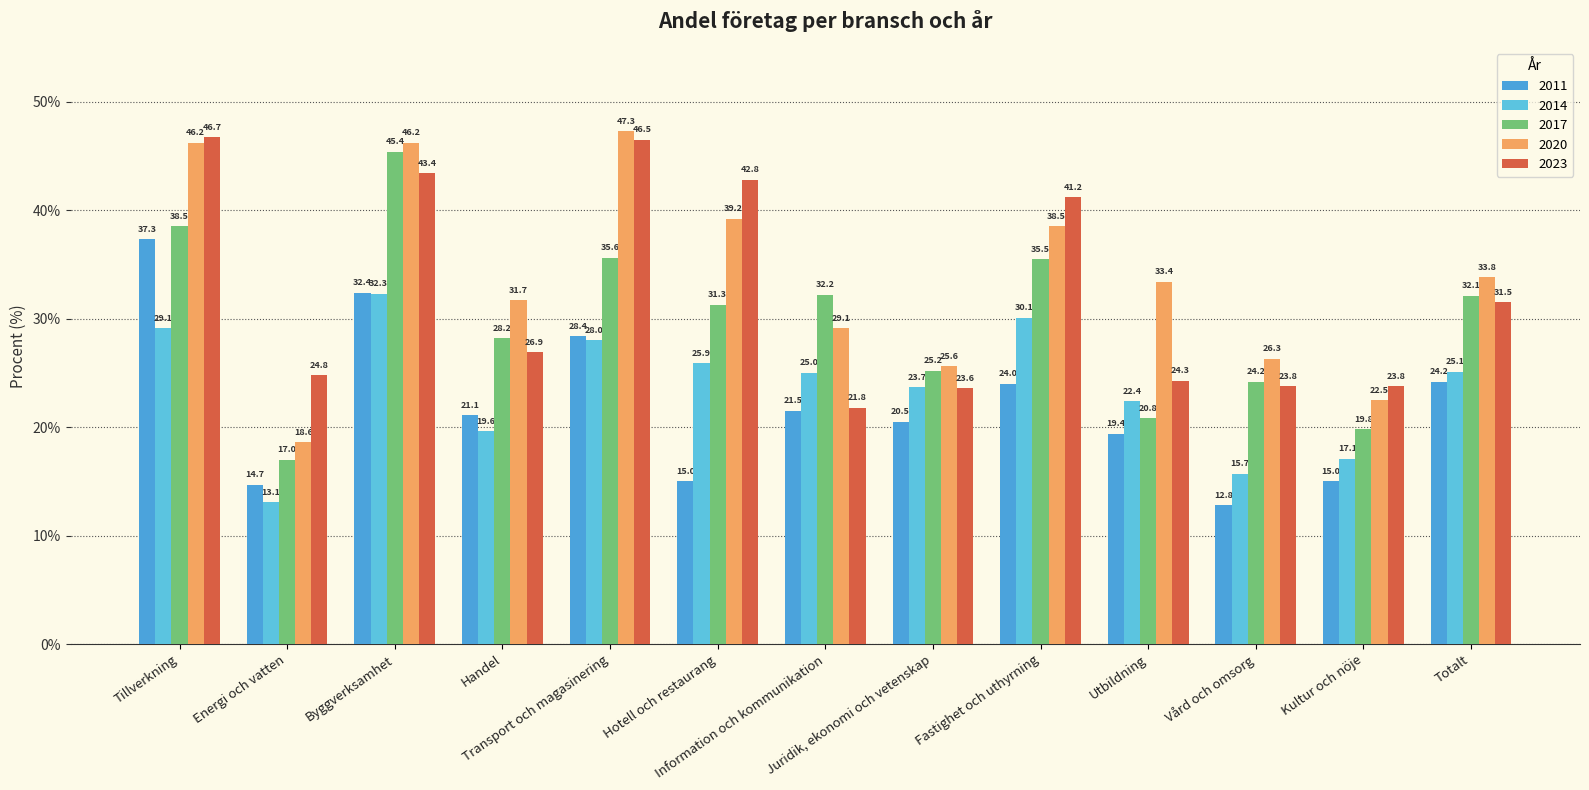

Between Totalt and Hotell och restaurang, which is larger?

Totalt